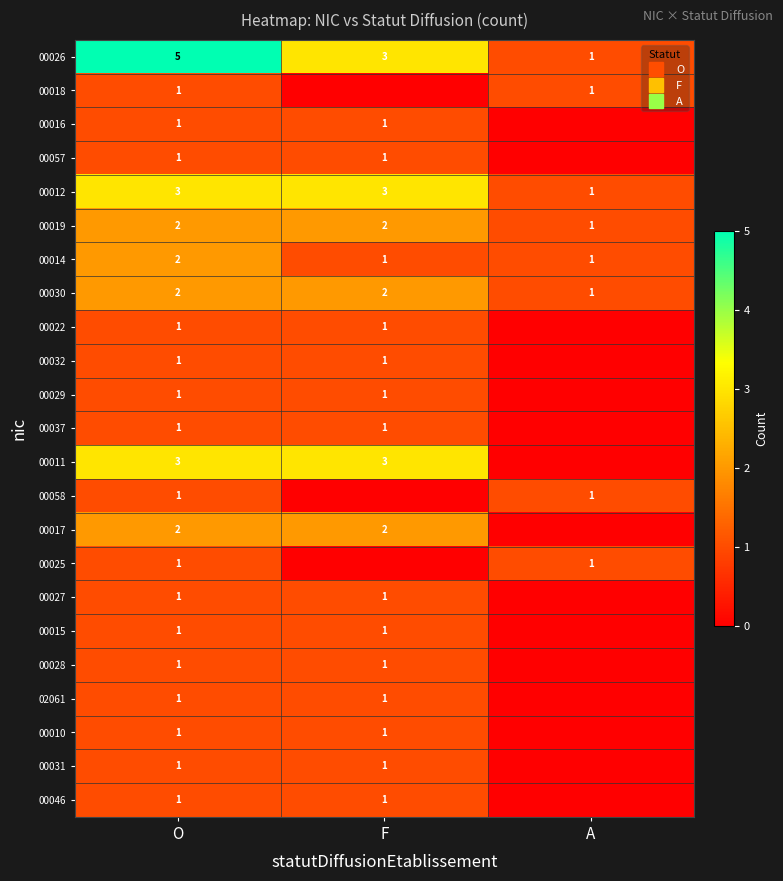

The value of 00031 at F is 0. True or false?

False